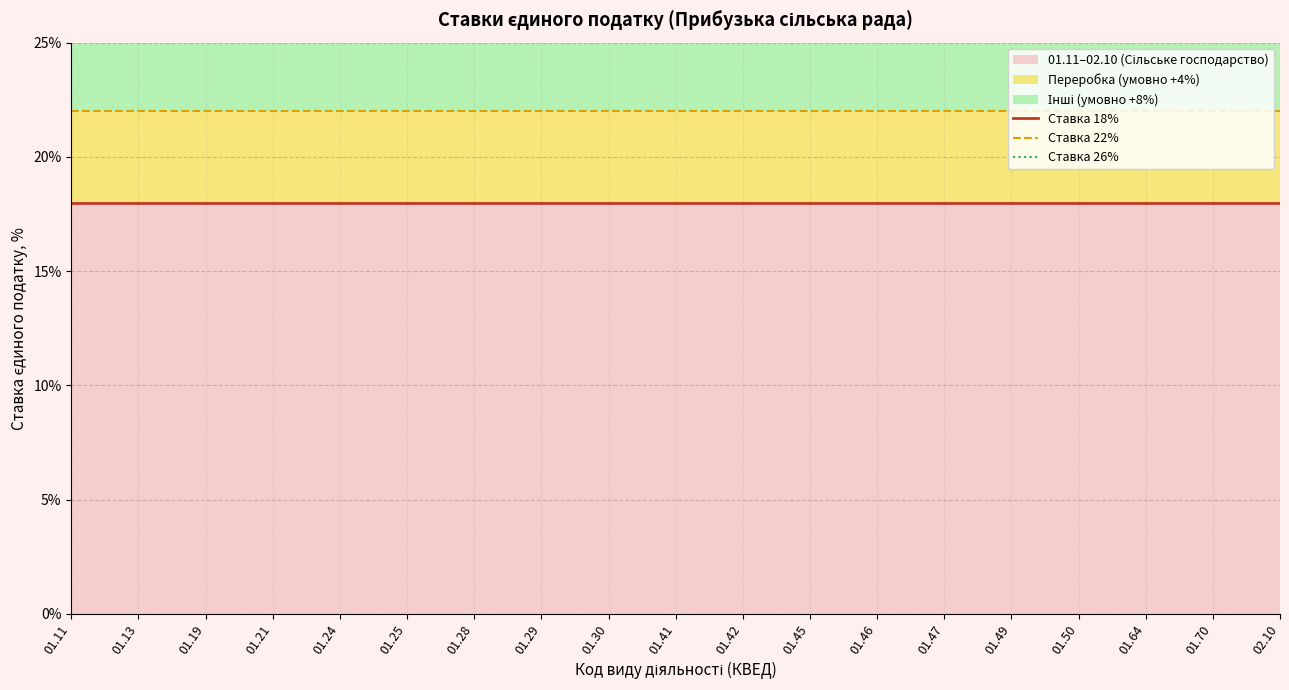

True or false: Ставка 22% and Ставка 26% cross at least once.

False